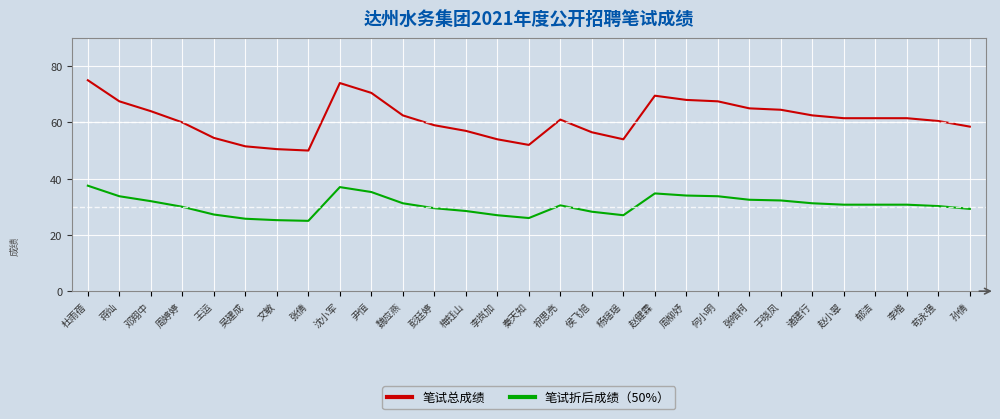

What is the highest value of the 笔试折后成绩（50%） series?

37.5